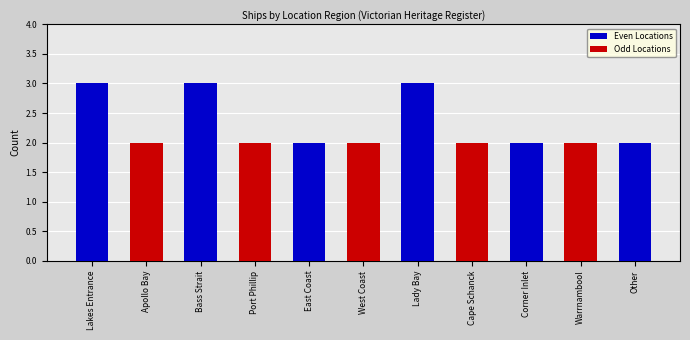

What is the smallest value displayed?

2